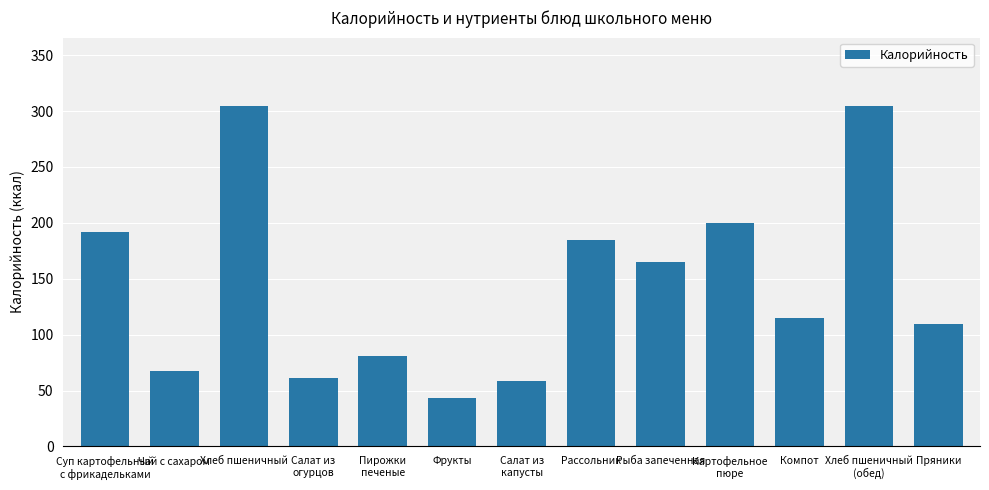

What is the sum of all values?

1887.7